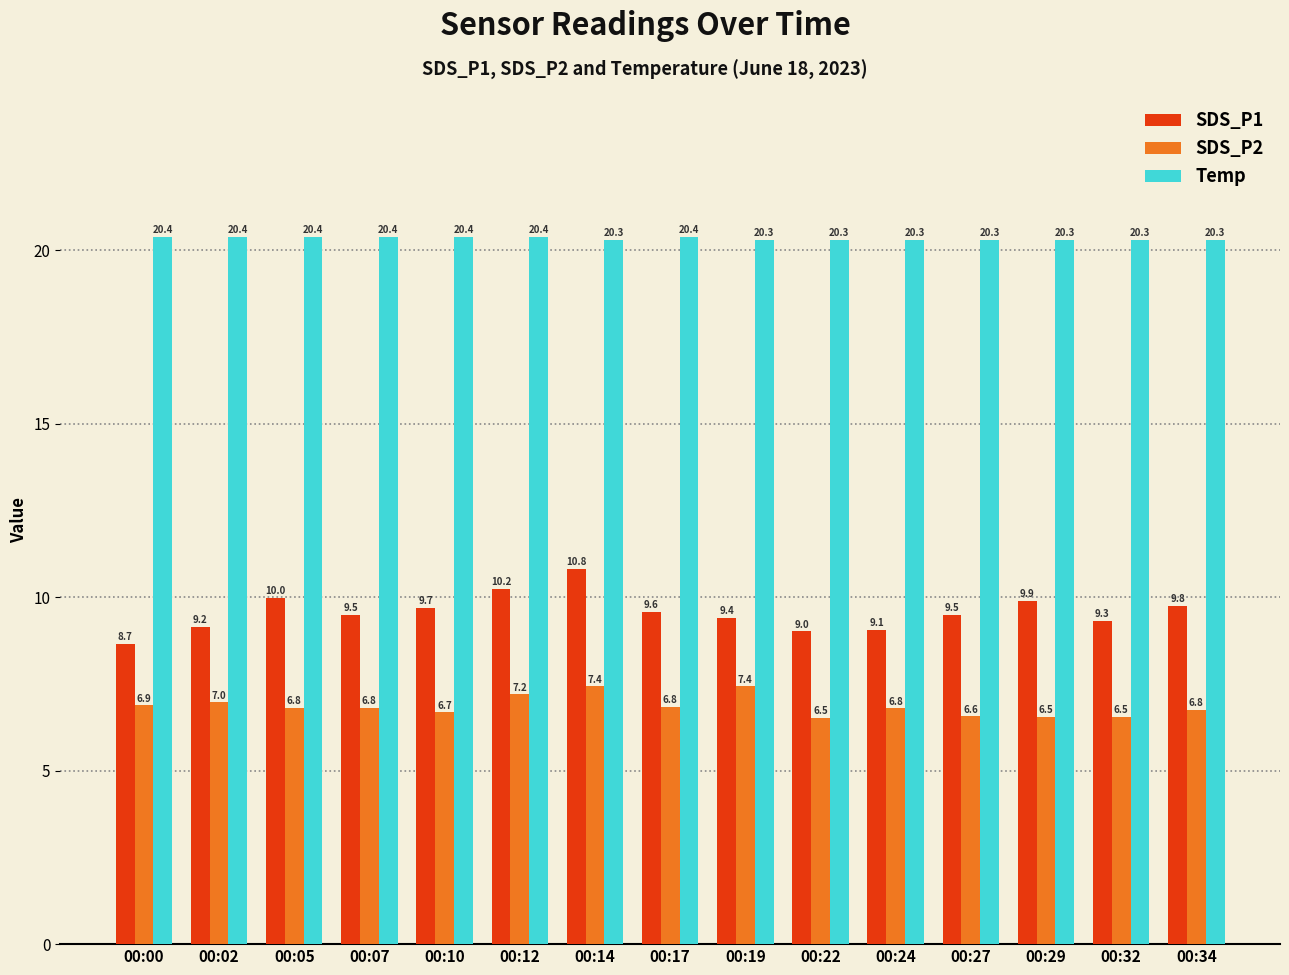

Rank the series at 00:10 from lowest to highest value.

SDS_P2, SDS_P1, Temp